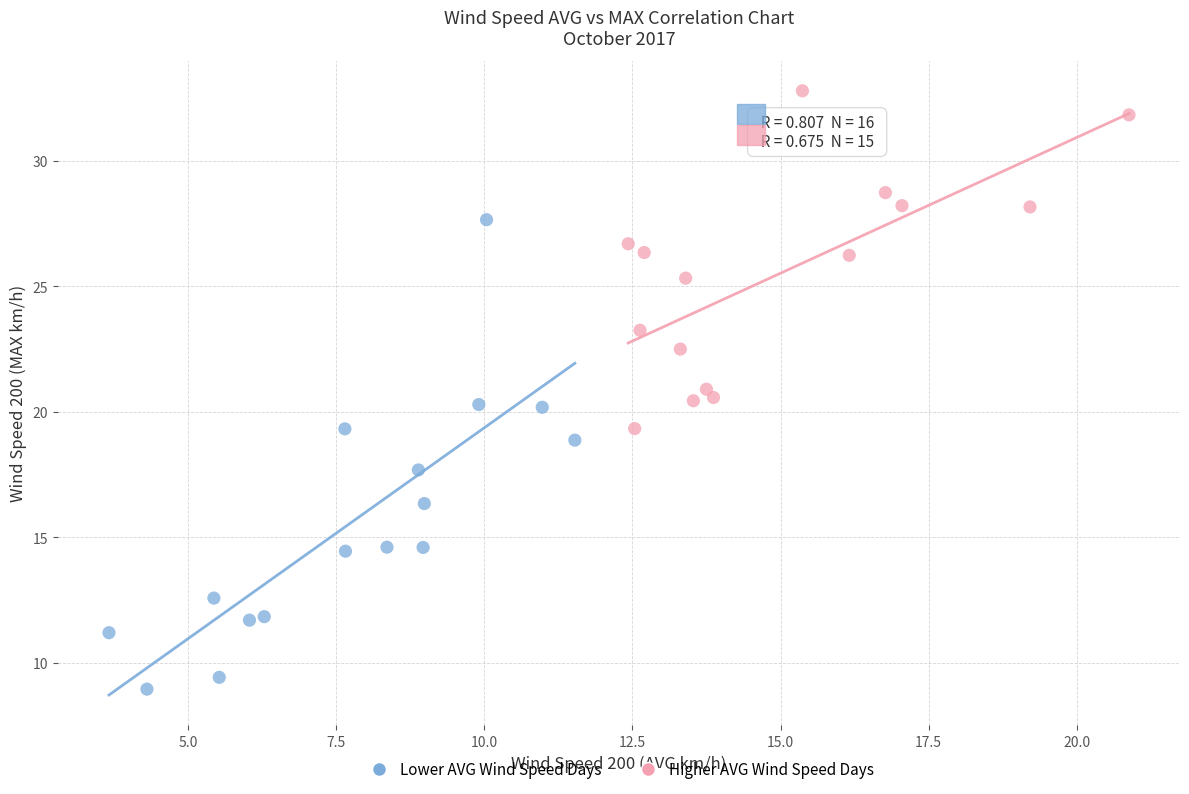

Which series contains the lowest Y value?

Lower AVG Wind Speed Days